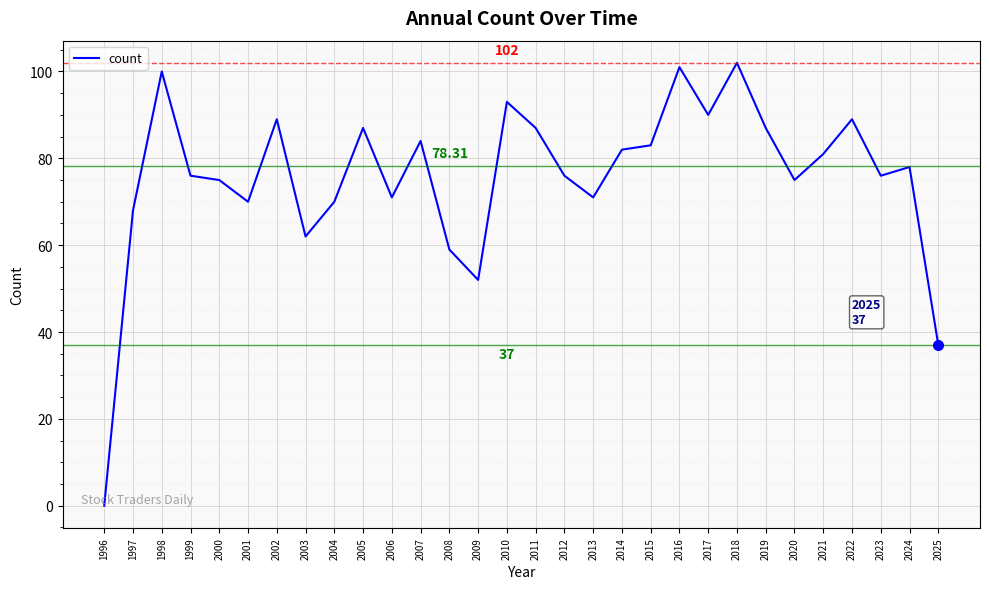

What is the change in value from 2008 to 2013?

+12